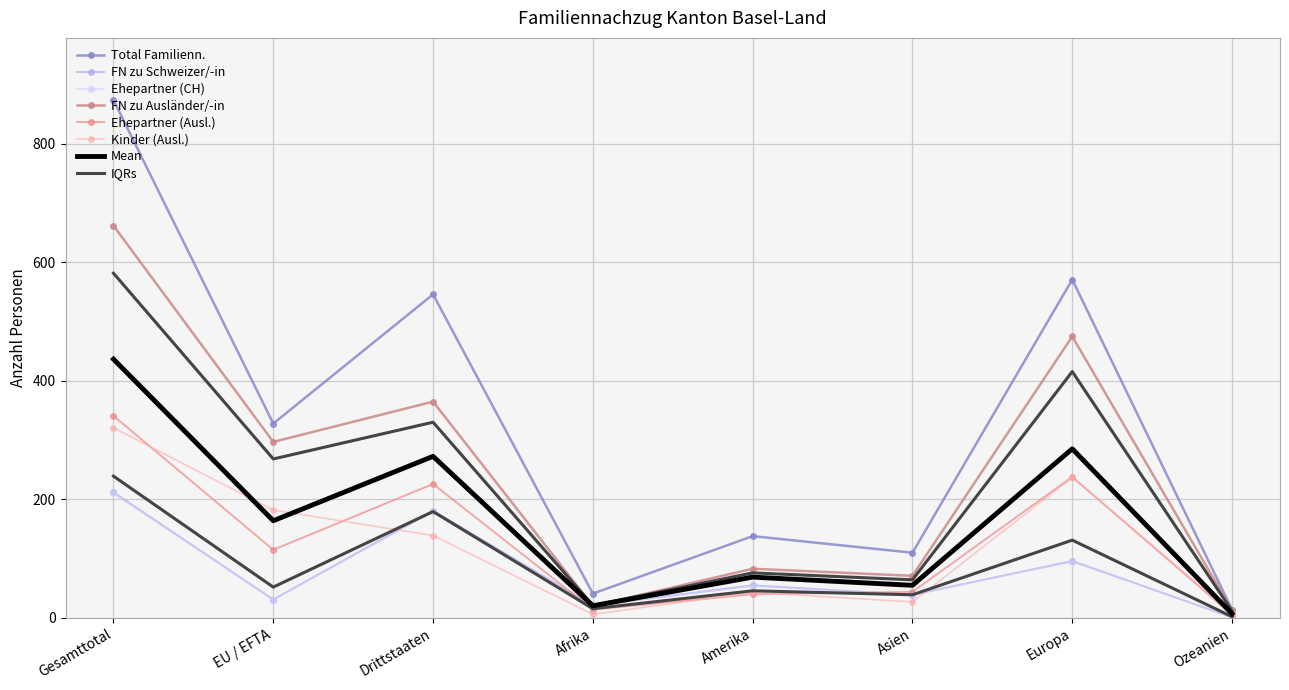

At which label is FN zu Ausländer/-in closest to 337?

Drittstaaten